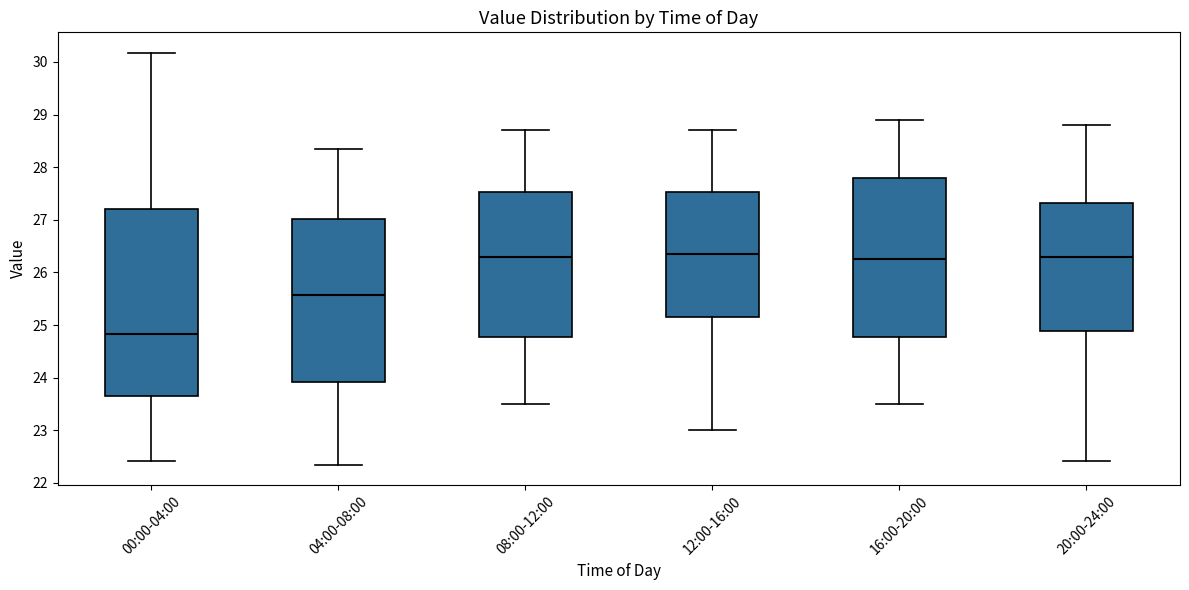

Where is the lower edge of the box for 08:00-12:00 on the y-axis? The values are not printed on the chart, so give them approximately, as read against the axis.

24.8